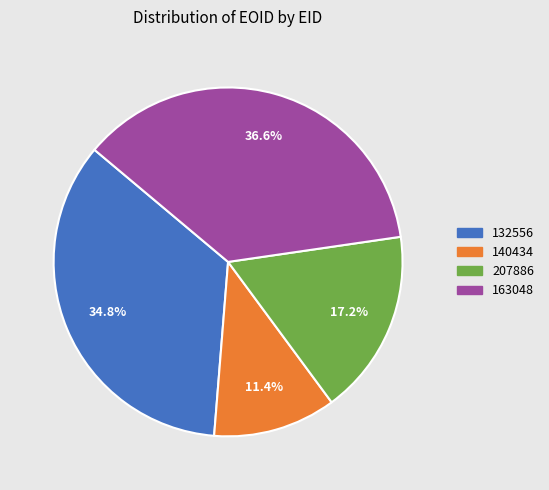

Does 140434 account for over 50% of the chart?

No